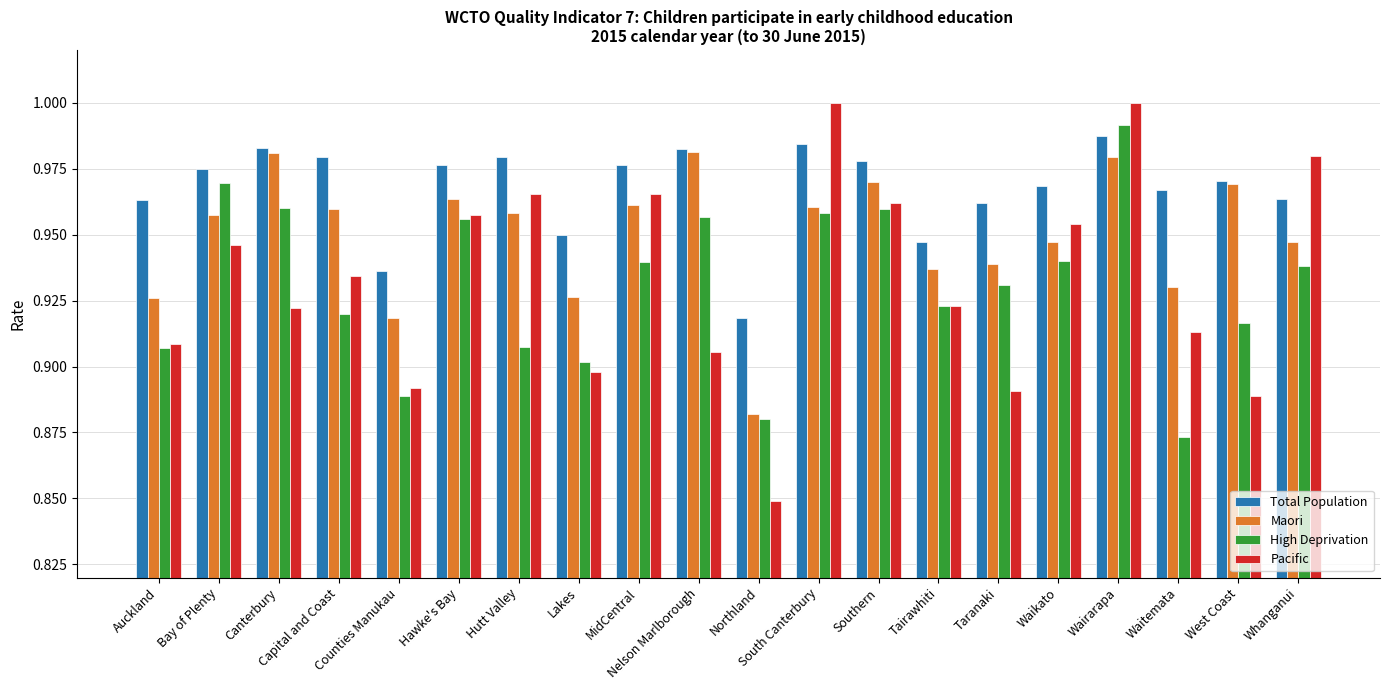

How many bars are there in total?

80